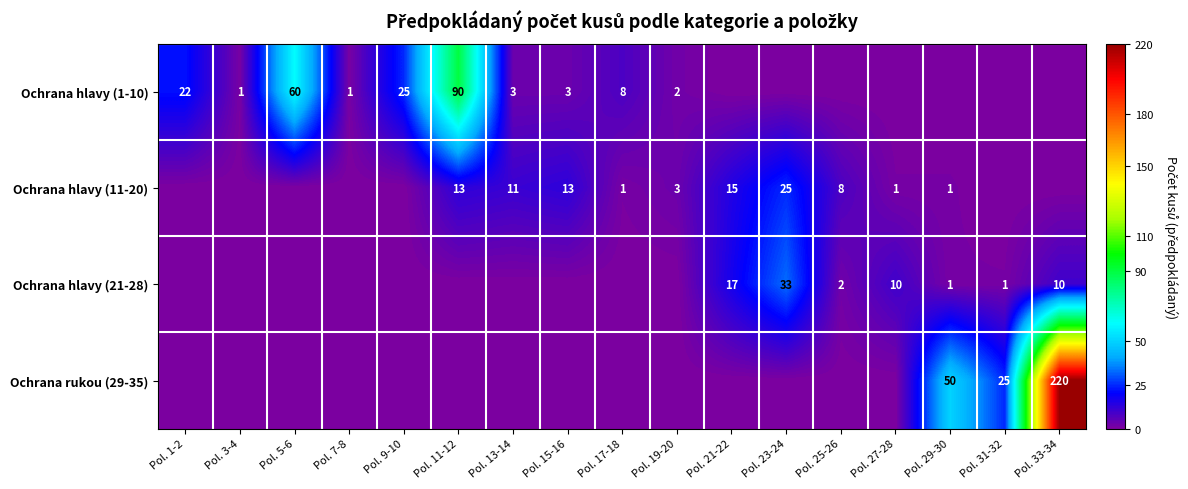

What is the sum of the Ochrana hlavy (1-10) values at Pol. 17-18 and Pol. 3-4?

9